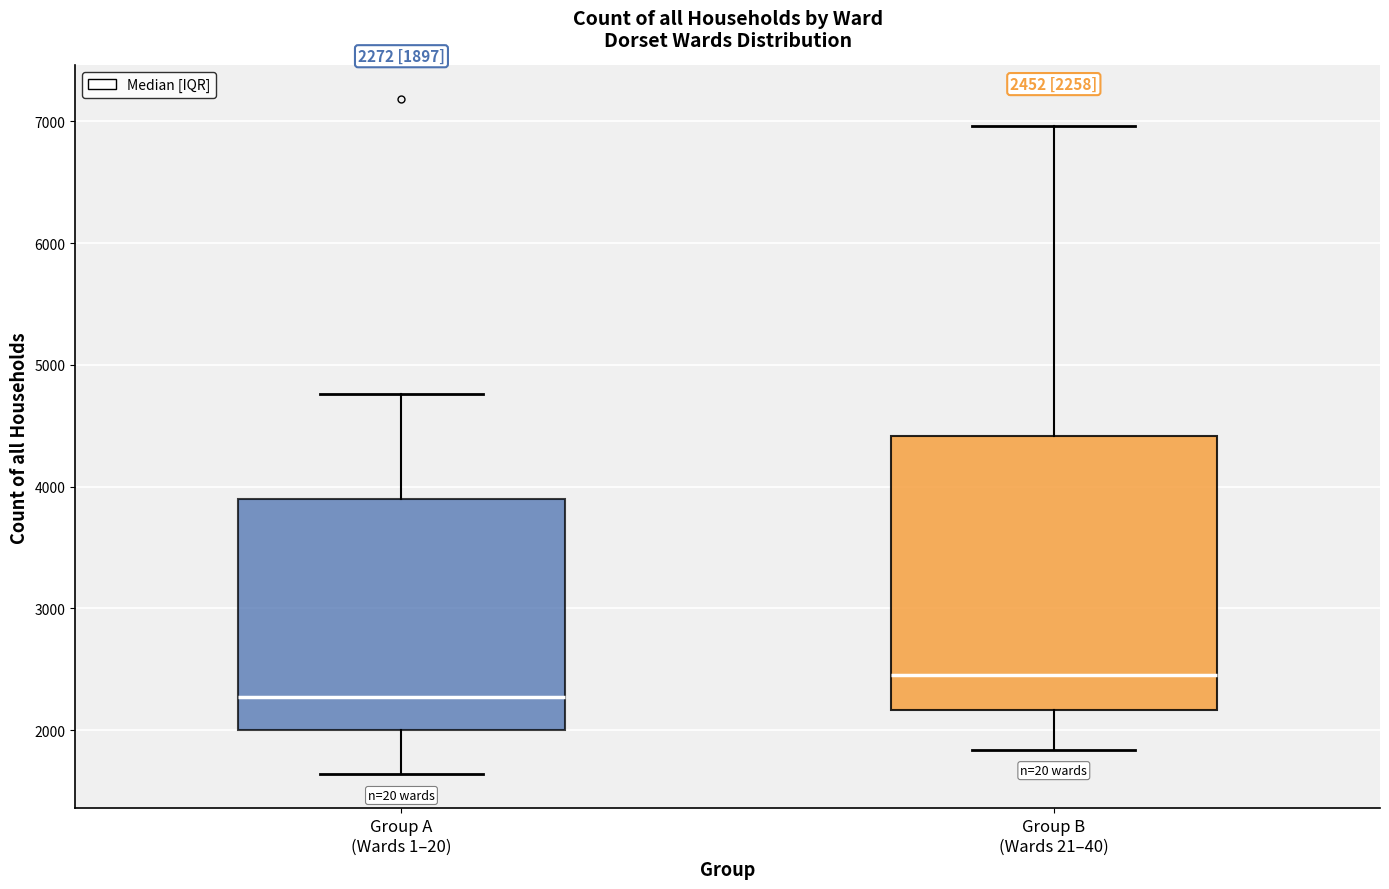

Which box has the lowest median line?

Group A (Wards 1–20)